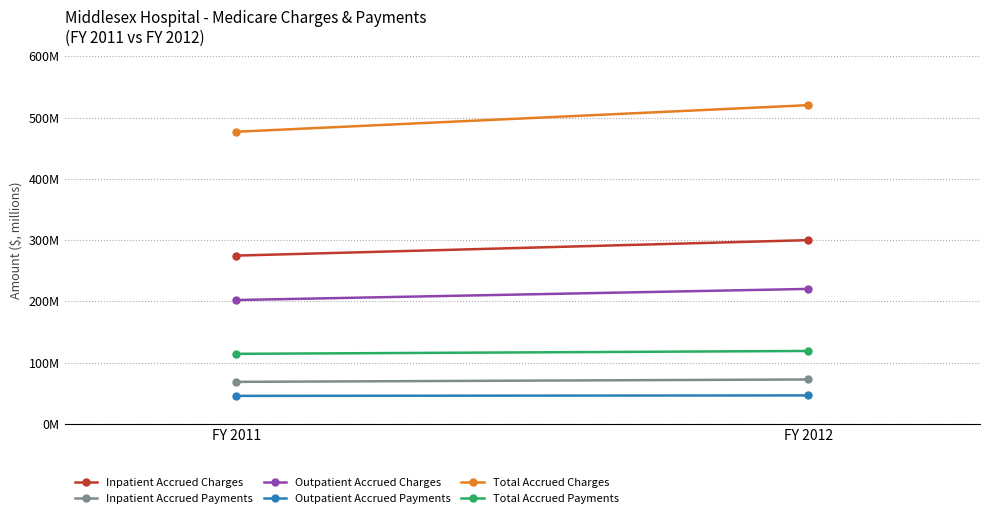

Rank the series at FY 2012 from lowest to highest value.

Outpatient Accrued Payments, Inpatient Accrued Payments, Total Accrued Payments, Outpatient Accrued Charges, Inpatient Accrued Charges, Total Accrued Charges